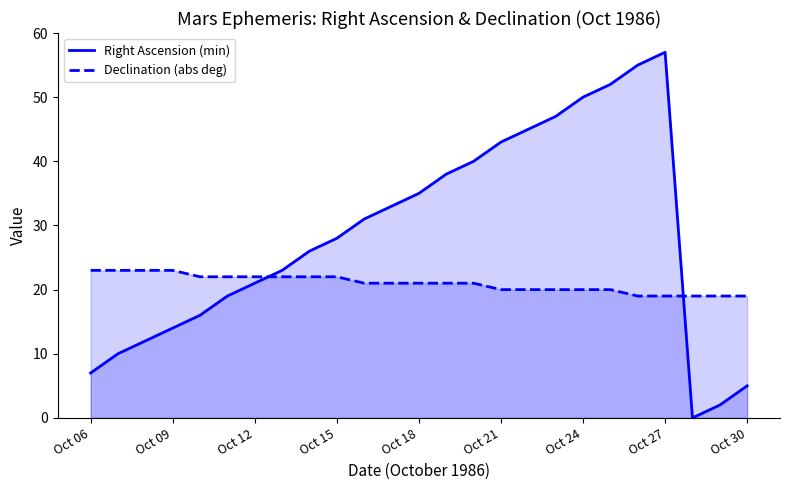

True or false: Right Ascension (min) has a value of 101 at Oct 27.

False